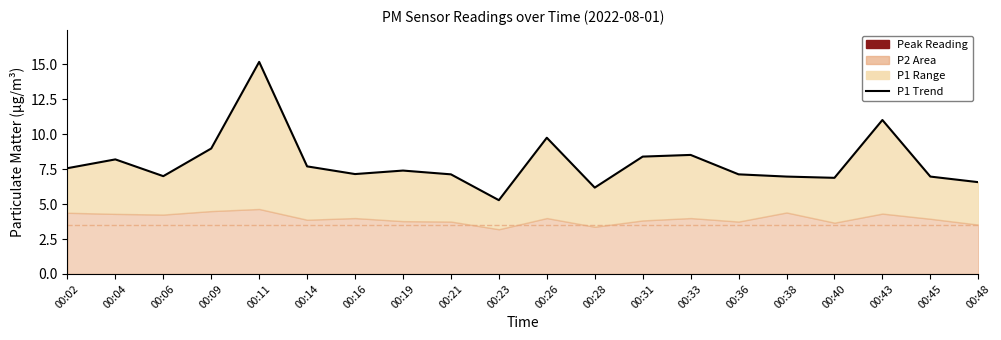

How many interior local peaks (higher than both neighbors) does the data have?

6